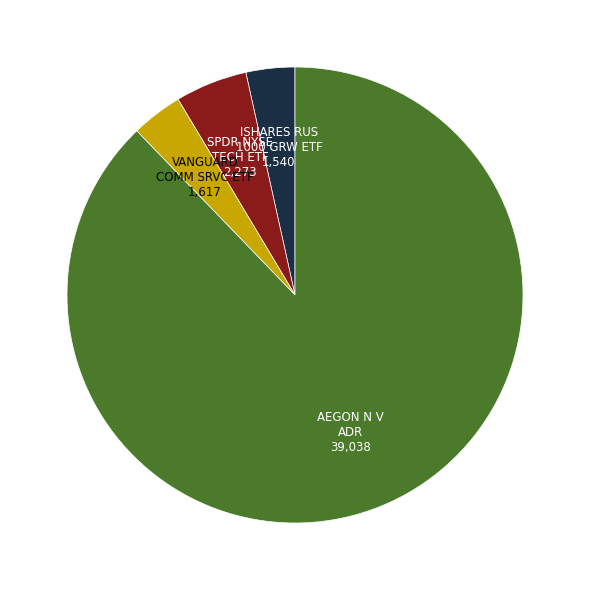

True or false: VANGUARD COMM SRVC ETF accounts for 18% of the total.

False